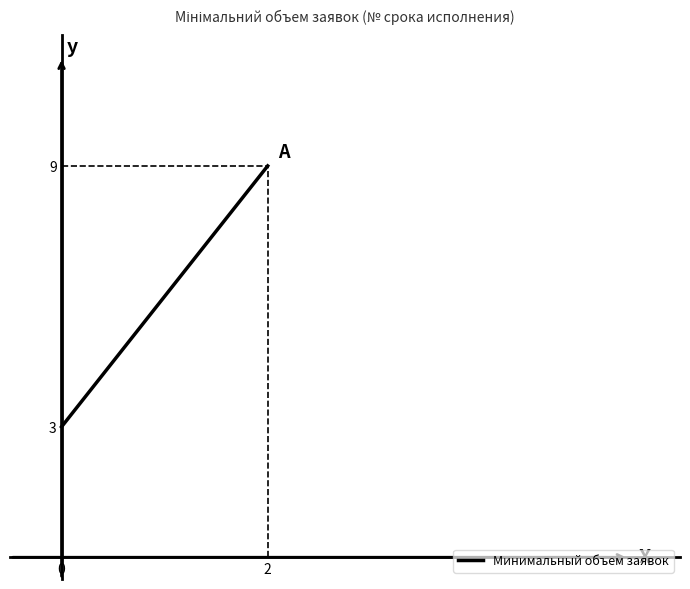

How many lines are shown in the chart?

1